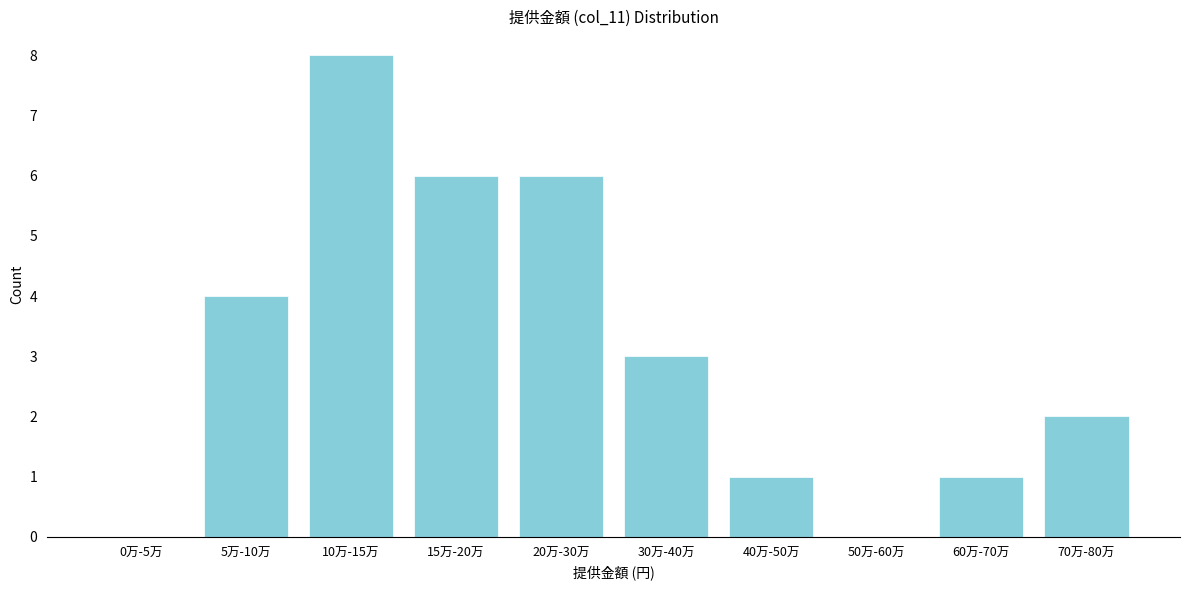

Reading right to left, list all the values displayed in this chart.

70万-80万=2	60万-70万=1	50万-60万=0	40万-50万=1	30万-40万=3	20万-30万=6	15万-20万=6	10万-15万=8	5万-10万=4	0万-5万=0